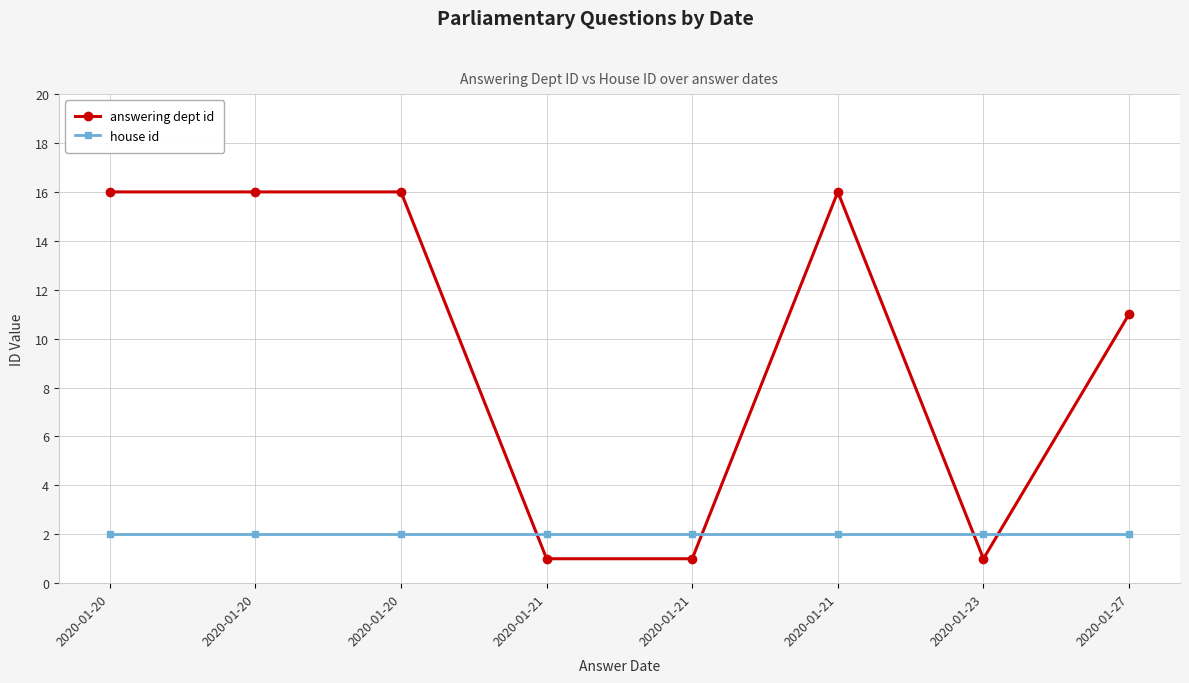

Does the chart have visible grid lines?

Yes